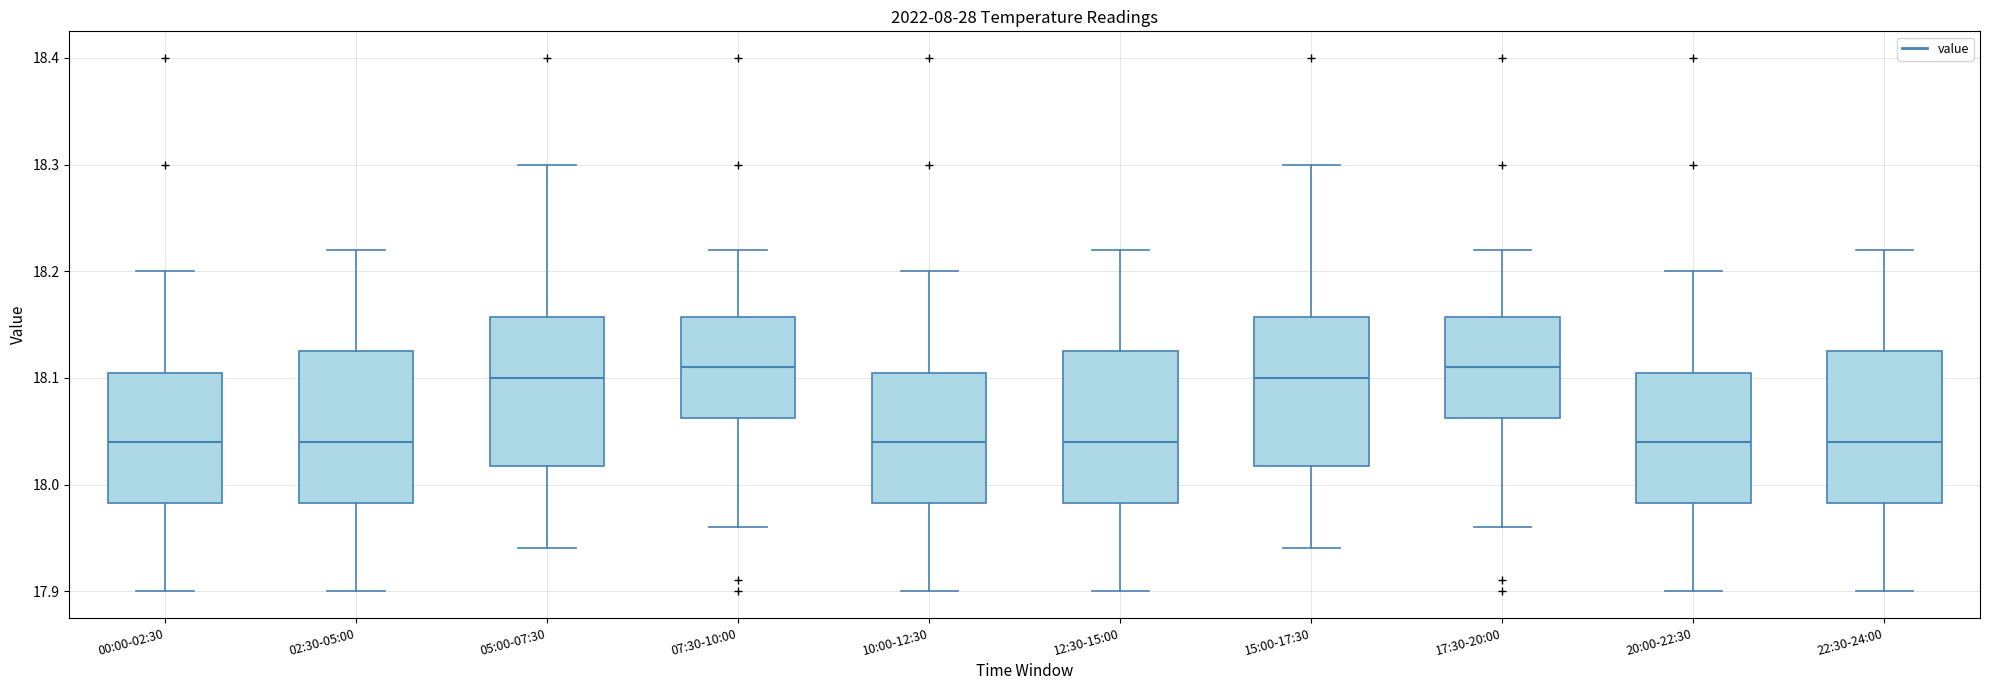

Where does the lower whisker of the box for 05:00-07:30 end on the y-axis? The values are not printed on the chart, so give them approximately, as read against the axis.

17.94